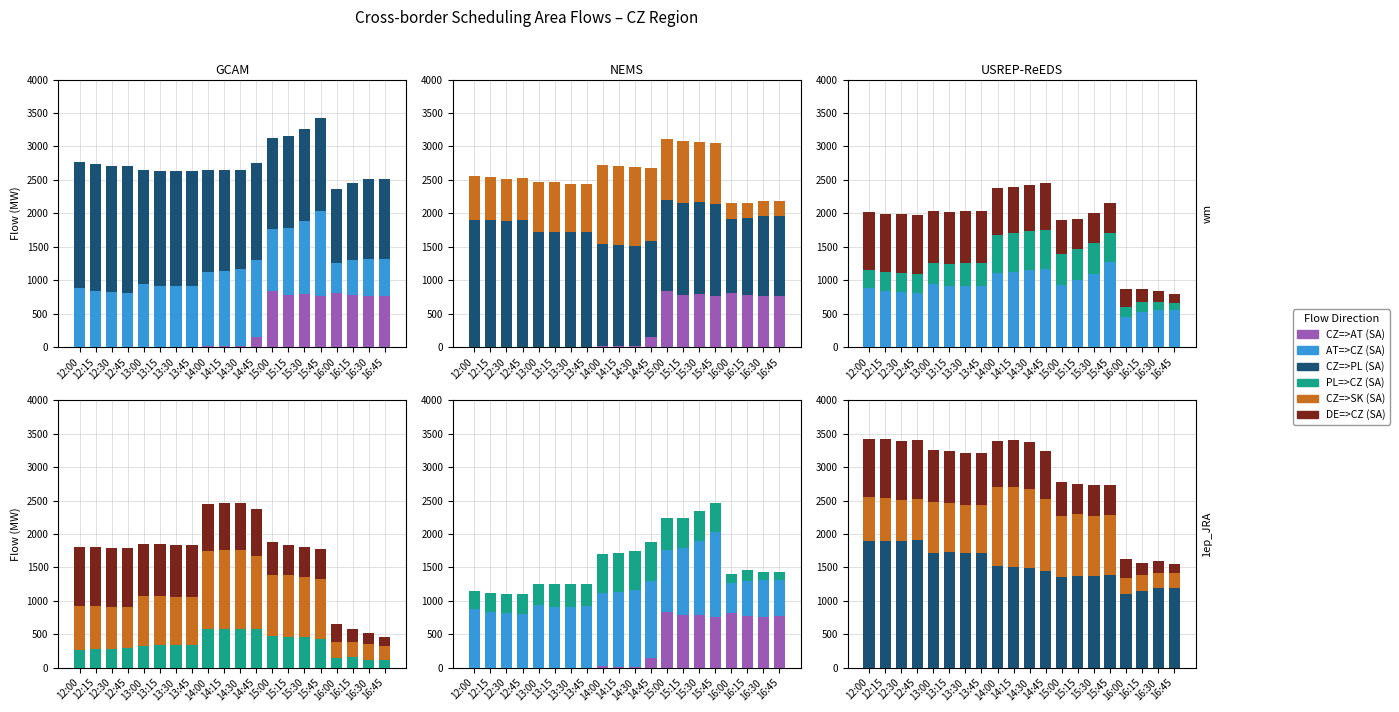

What position from the left is 12:45?

4